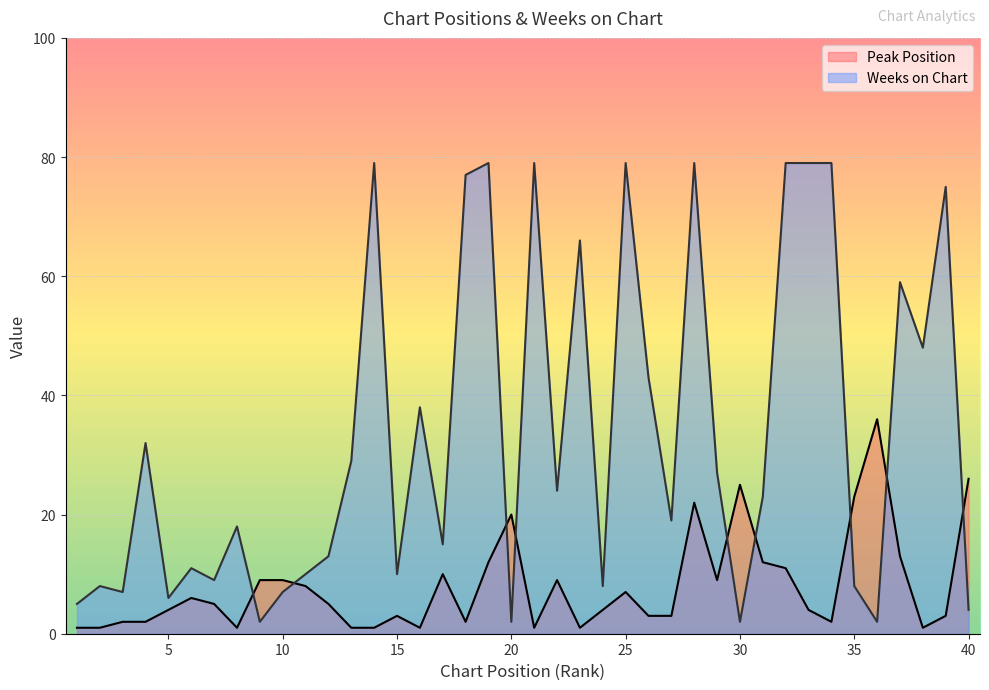

Reading left to right, transcribe all the data shown in this chart.

Peak Position: 1=1	2=1	3=2	4=2	5=4	6=6	7=5	8=1	9=9	10=9	11=8	12=5	13=1	14=1	15=3	16=1	17=10	18=2	19=12	20=20	21=1	22=9	23=1	24=4	25=7	26=3	27=3	28=22	29=9	30=25	31=12	32=11	33=4	34=2	35=23	36=36	37=13	38=1	39=3	40=26
Weeks on Chart: 1=5	2=8	3=7	4=32	5=6	6=11	7=9	8=18	9=2	10=7	11=10	12=13	13=29	14=79	15=10	16=38	17=15	18=77	19=79	20=2	21=79	22=24	23=66	24=8	25=79	26=43	27=19	28=79	29=27	30=2	31=23	32=79	33=79	34=79	35=8	36=2	37=59	38=48	39=75	40=4